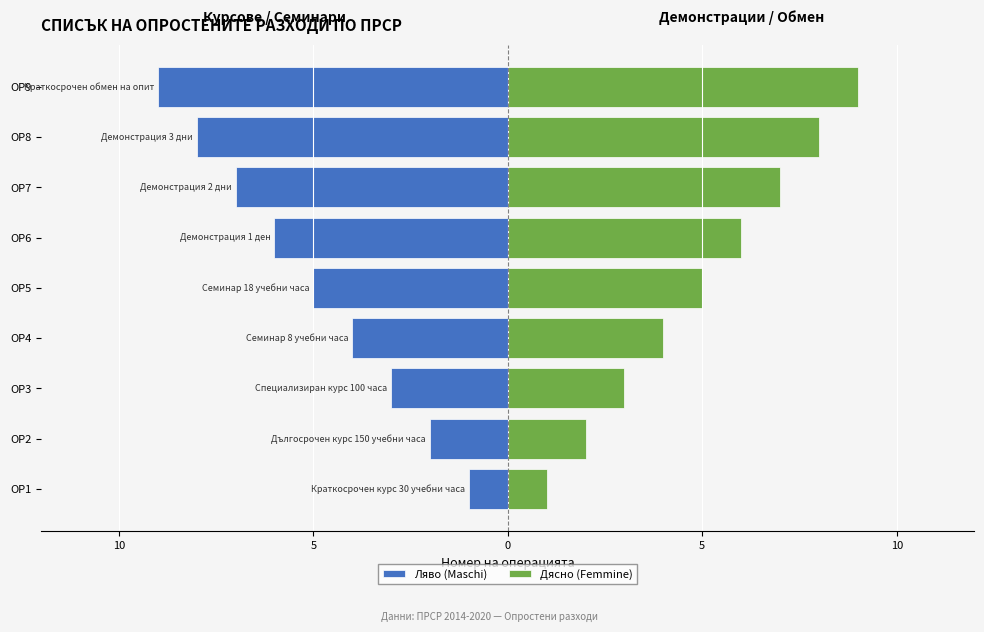

What is the average value of the Ляво (Maschi) series?

-5